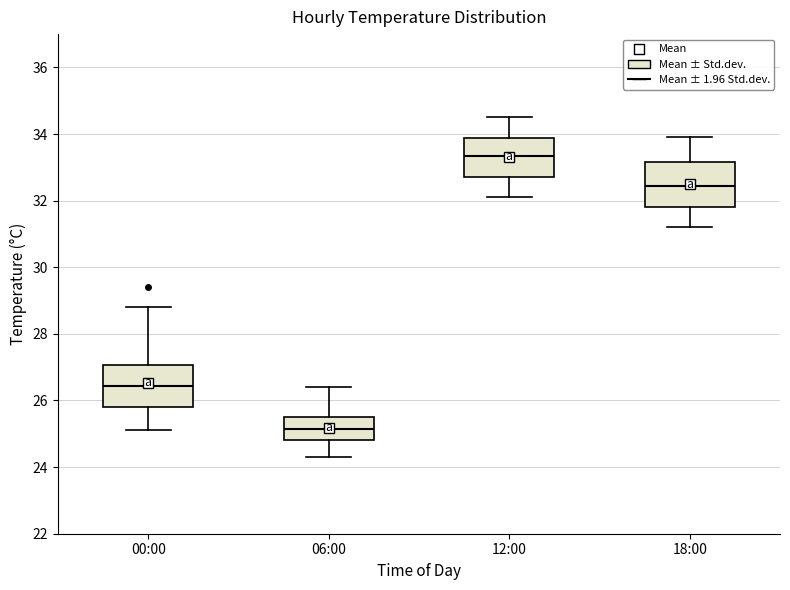

Which box's median line is the highest?

12:00